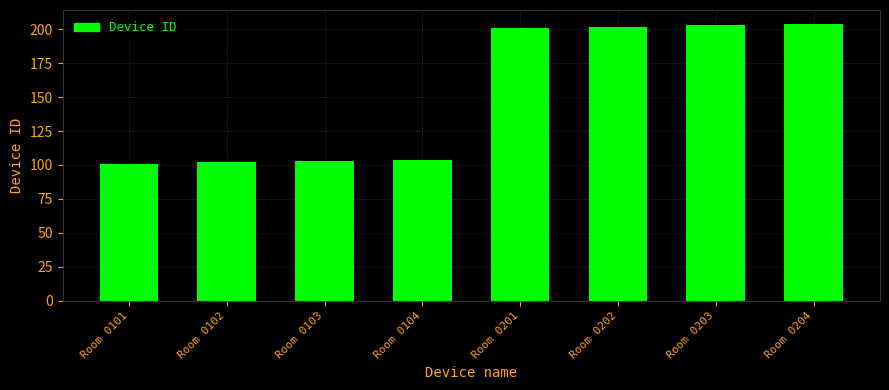

What is the change in value from Room 0104 to Room 0201?

+97